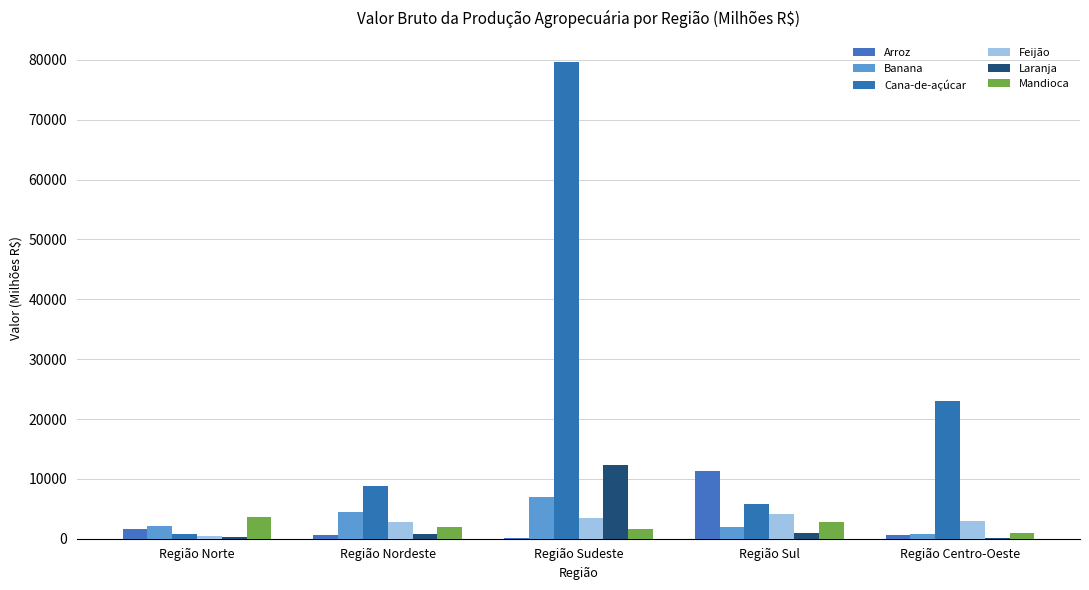

At which label does Mandioca first exceed 1988?

Região Norte